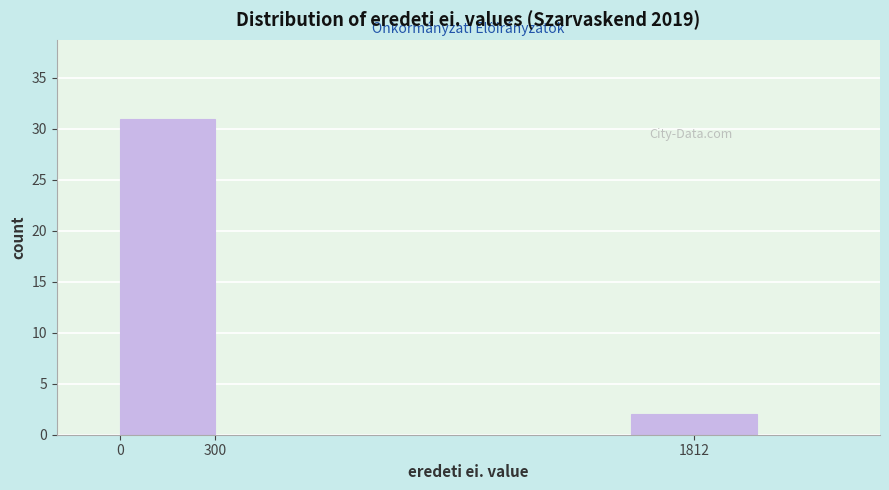

Reading left to right, extract all data points from this chart.

0=31	1812=2